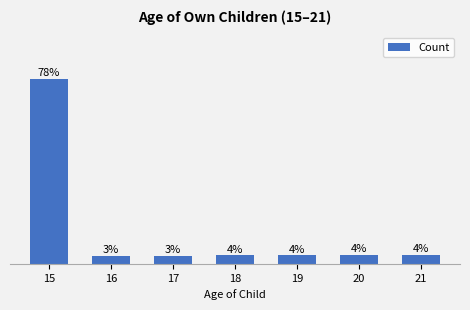

Read the value at 15.

0.8